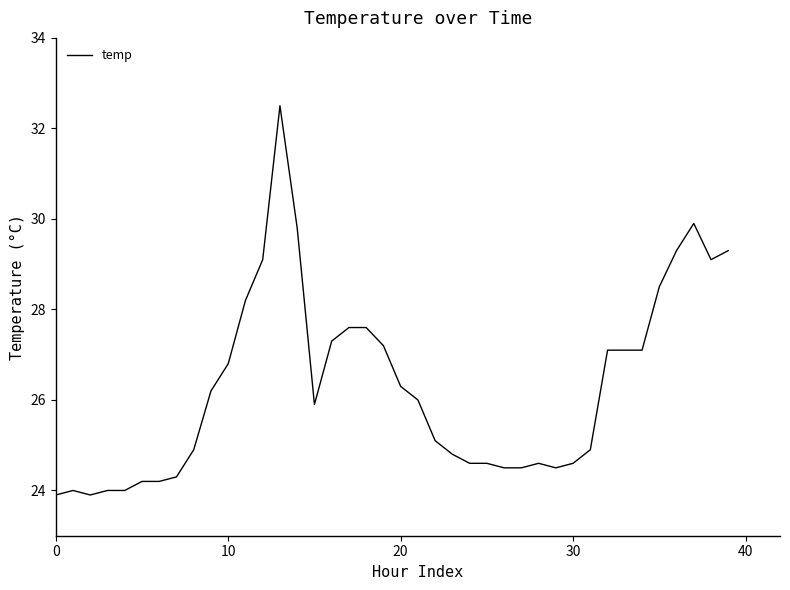

What is the smallest value displayed?

23.9